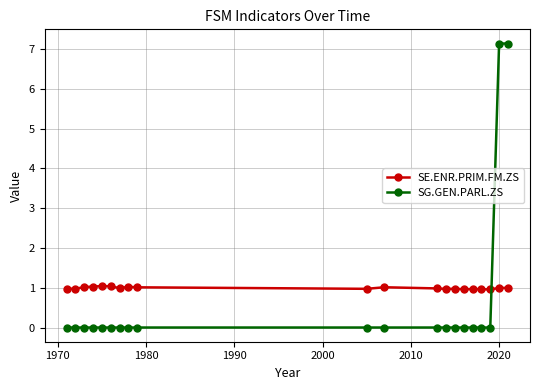

Reading right to left, what are all the values shown in this chart?

SE.ENR.PRIM.FM.ZS: 1.0	1.0	1.0	1.0	1.0	1.0	1.0	1.0	1.0	1.0	1.0	1.0	1.0	1.0	1.0	1.0	1.0	1.0	1.0	1.0
SG.GEN.PARL.ZS: 7.1	7.1	0.0	0.0	0.0	0.0	0.0	0.0	0.0	0.0	0.0	0.0	0.0	0.0	0.0	0.0	0.0	0.0	0.0	0.0